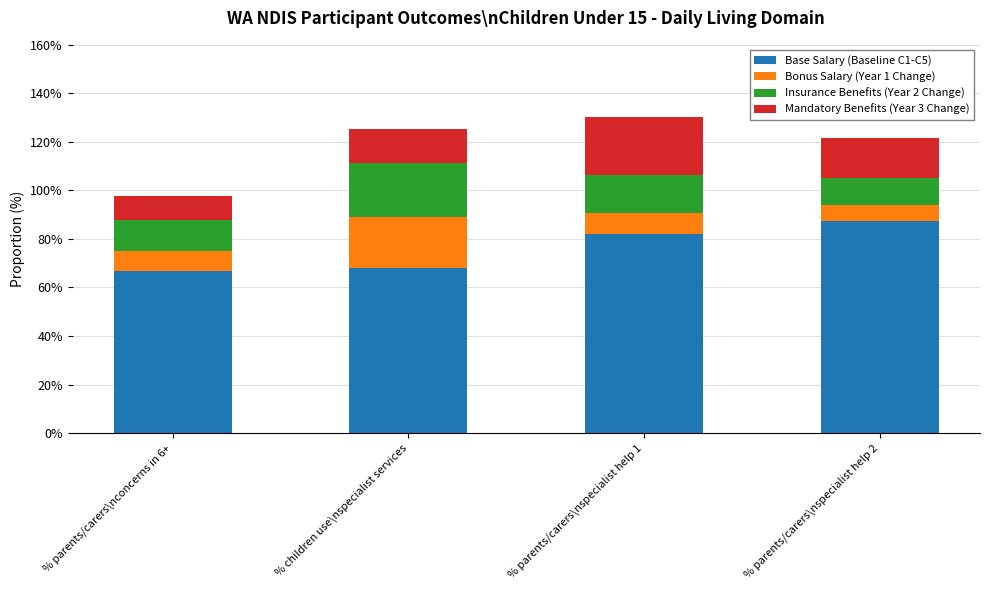

Does the chart contain any negative values?

No